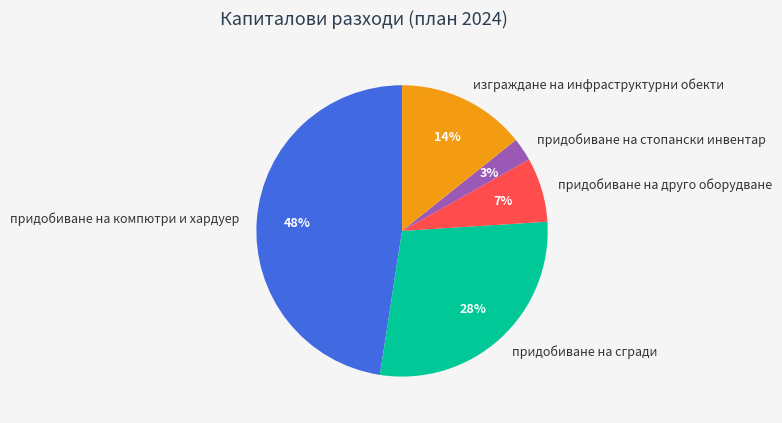

The придобиване на друго оборудване slice represents 7% of the pie. True or false?

True